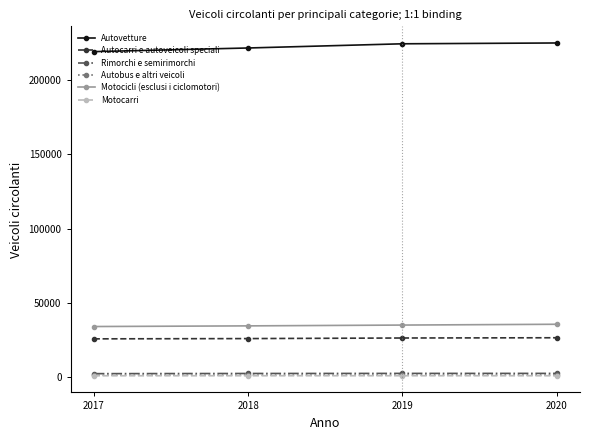

What is the difference between the highest and lowest values at 2018?

220795